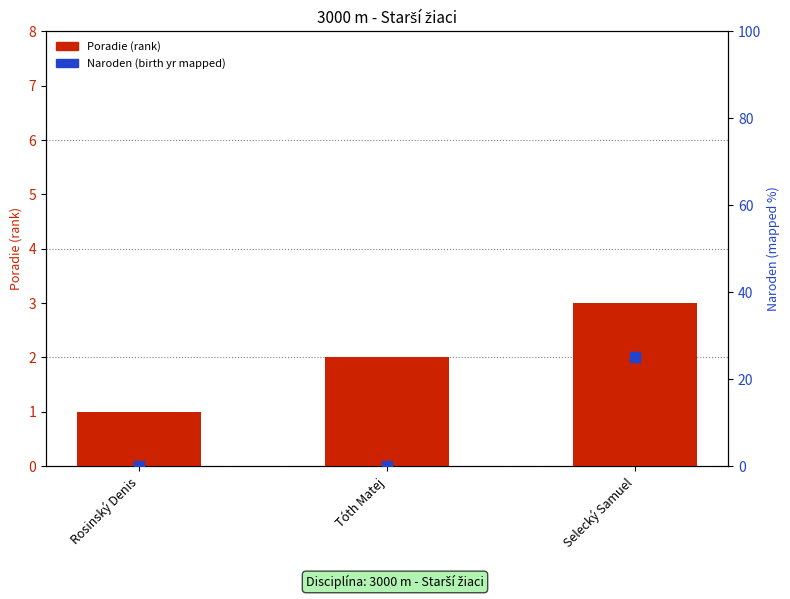

Which series contains the highest Y value?

Naroden (yr, right axis)